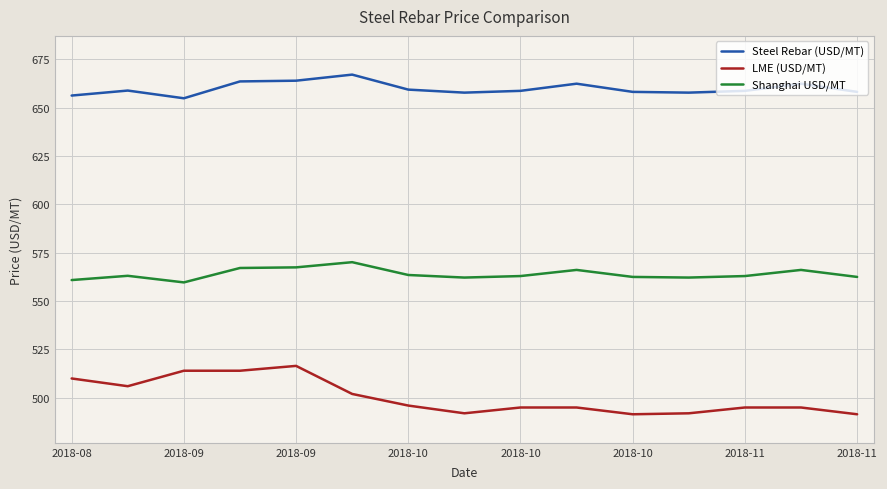

Rank the series by their maximum value, from highest to lowest.

Steel Rebar (USD/MT), Shanghai USD/MT, LME (USD/MT)